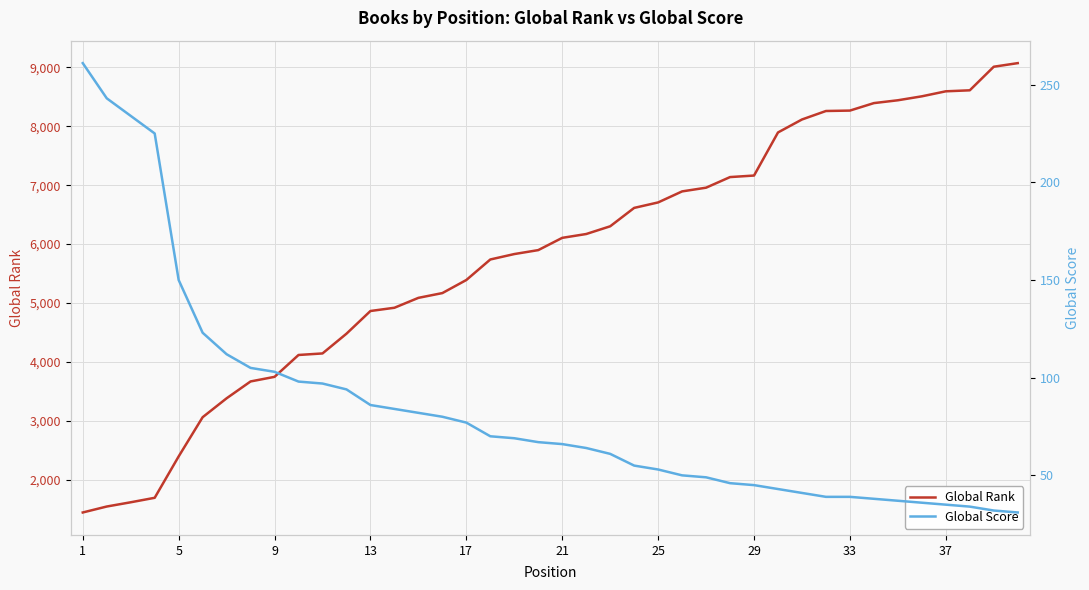

Which series has the widest spread of values?

Global Rank